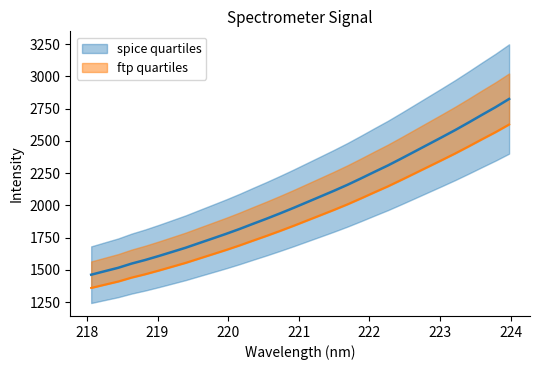

Rank the categories by value from lowest to highest.

218.0596, 218.2508, 218.442, 218.6332, 218.8244, 219.0156, 219.2067, 219.3979, 219.589, 219.7801, 219.9712, 220.1623, 220.3533, 220.5444, 220.7354, 220.9264, 221.1174, 221.3083, 221.4993, 221.6902, 221.8812, 222.0721, 222.263, 222.4538, 222.6447, 222.8355, 223.0264, 223.2172, 223.408, 223.5987, 223.7895, 223.9802